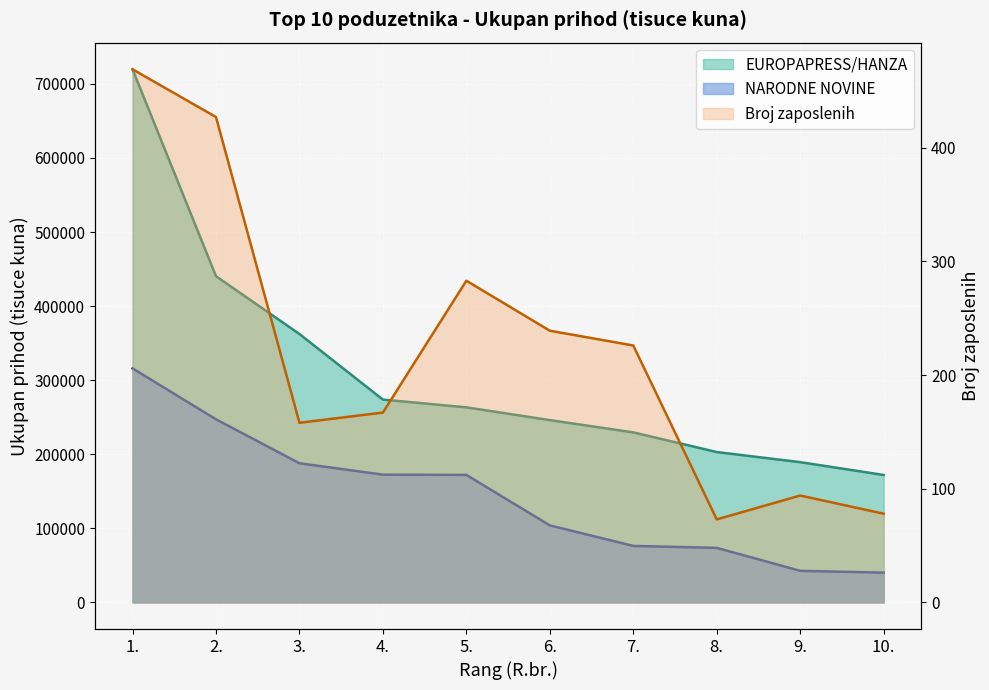

What is the label of the 1st point from the right?

10.